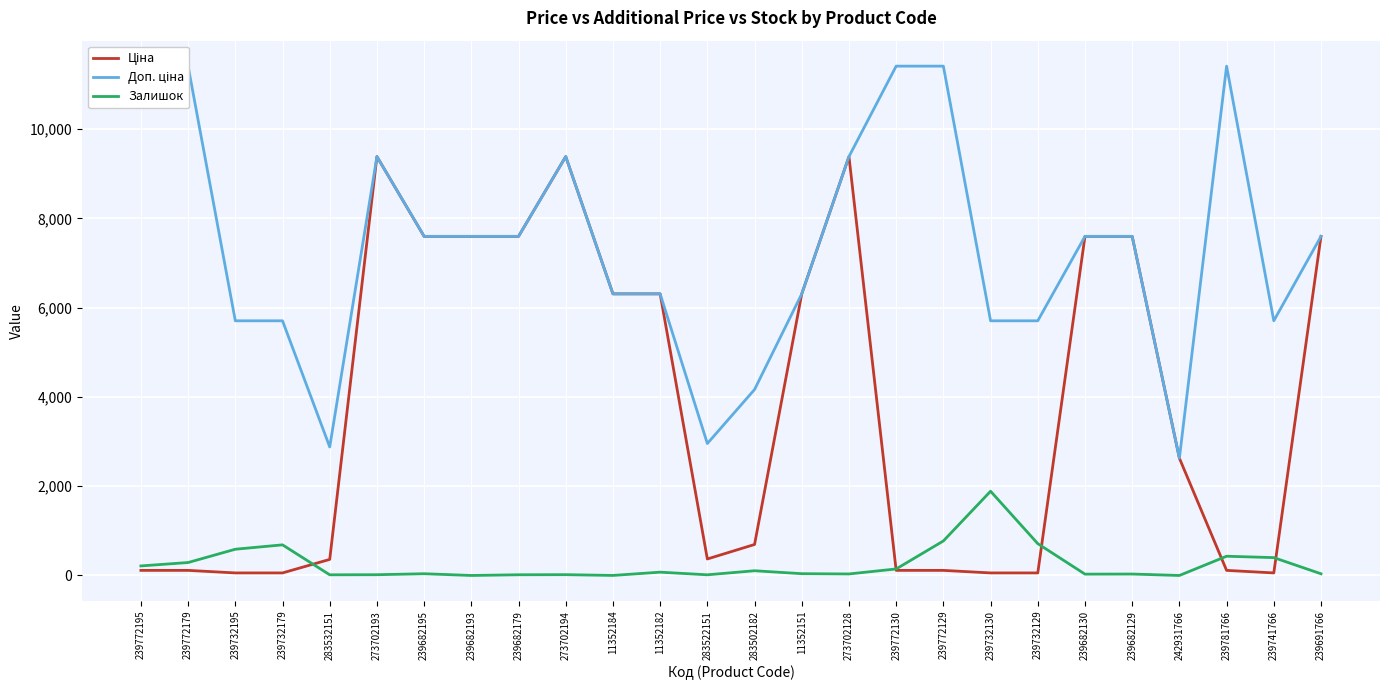

At which label is Залишок closest to 943?

239772129